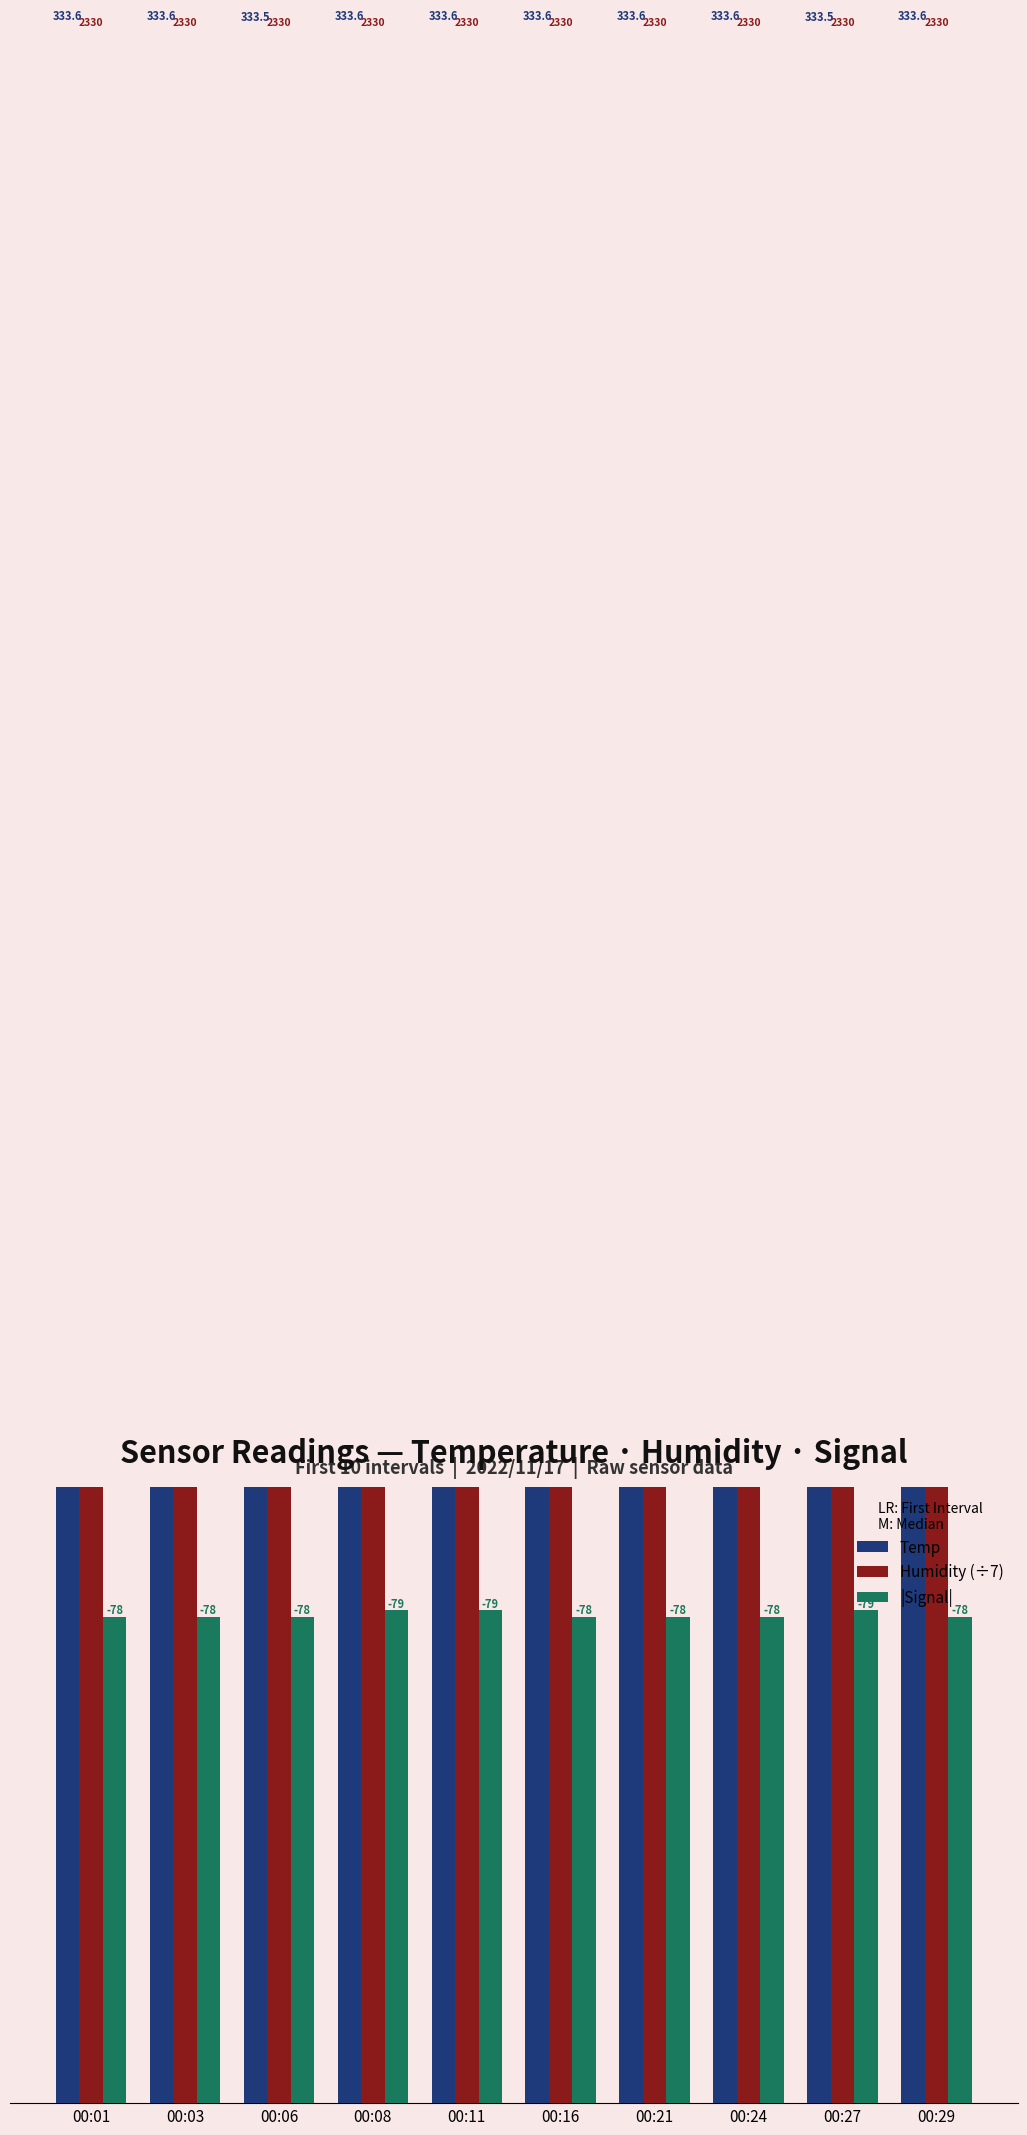

Rank the series at 00:29 from highest to lowest value.

Temp, Humidity (÷7), |Signal|